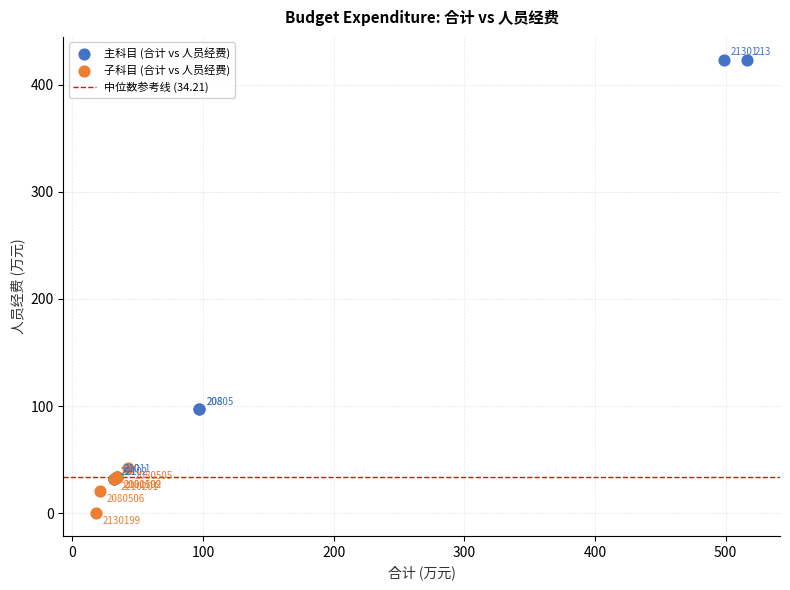

Which series has the widest spread of Y values?

主科目 (合计 vs 人员经费)